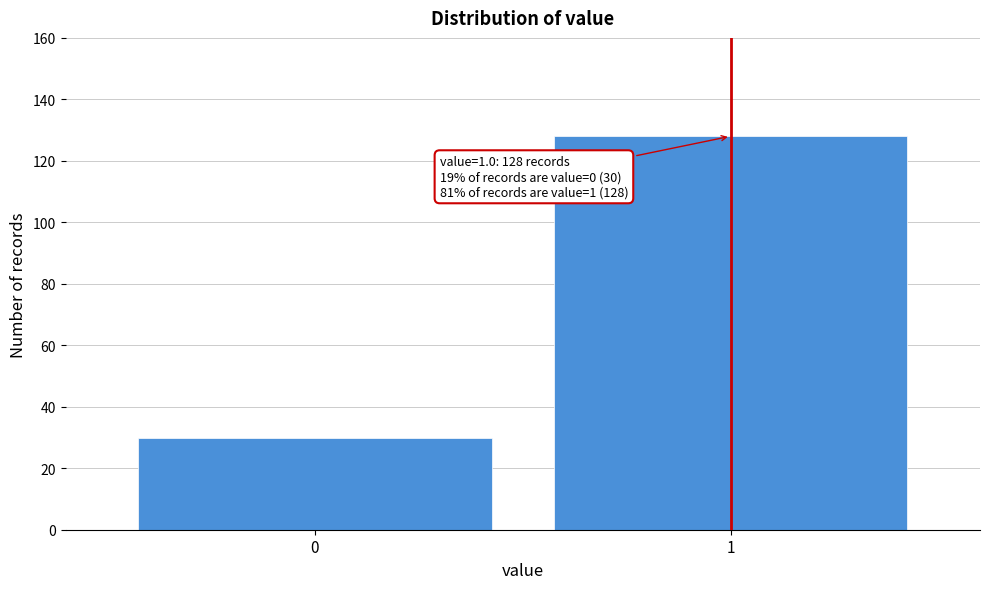

Reading left to right, what are all the values shown in this chart?

0=30	1=128